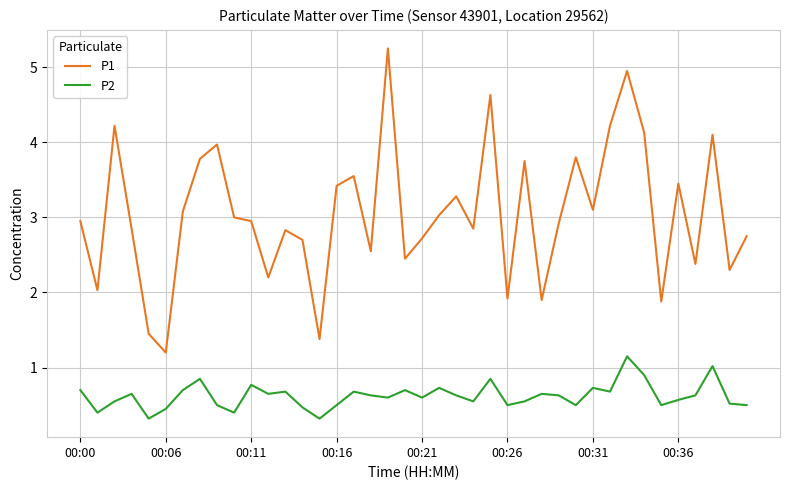

What is the difference between the maximum and minimum values in the P2 series?

0.8